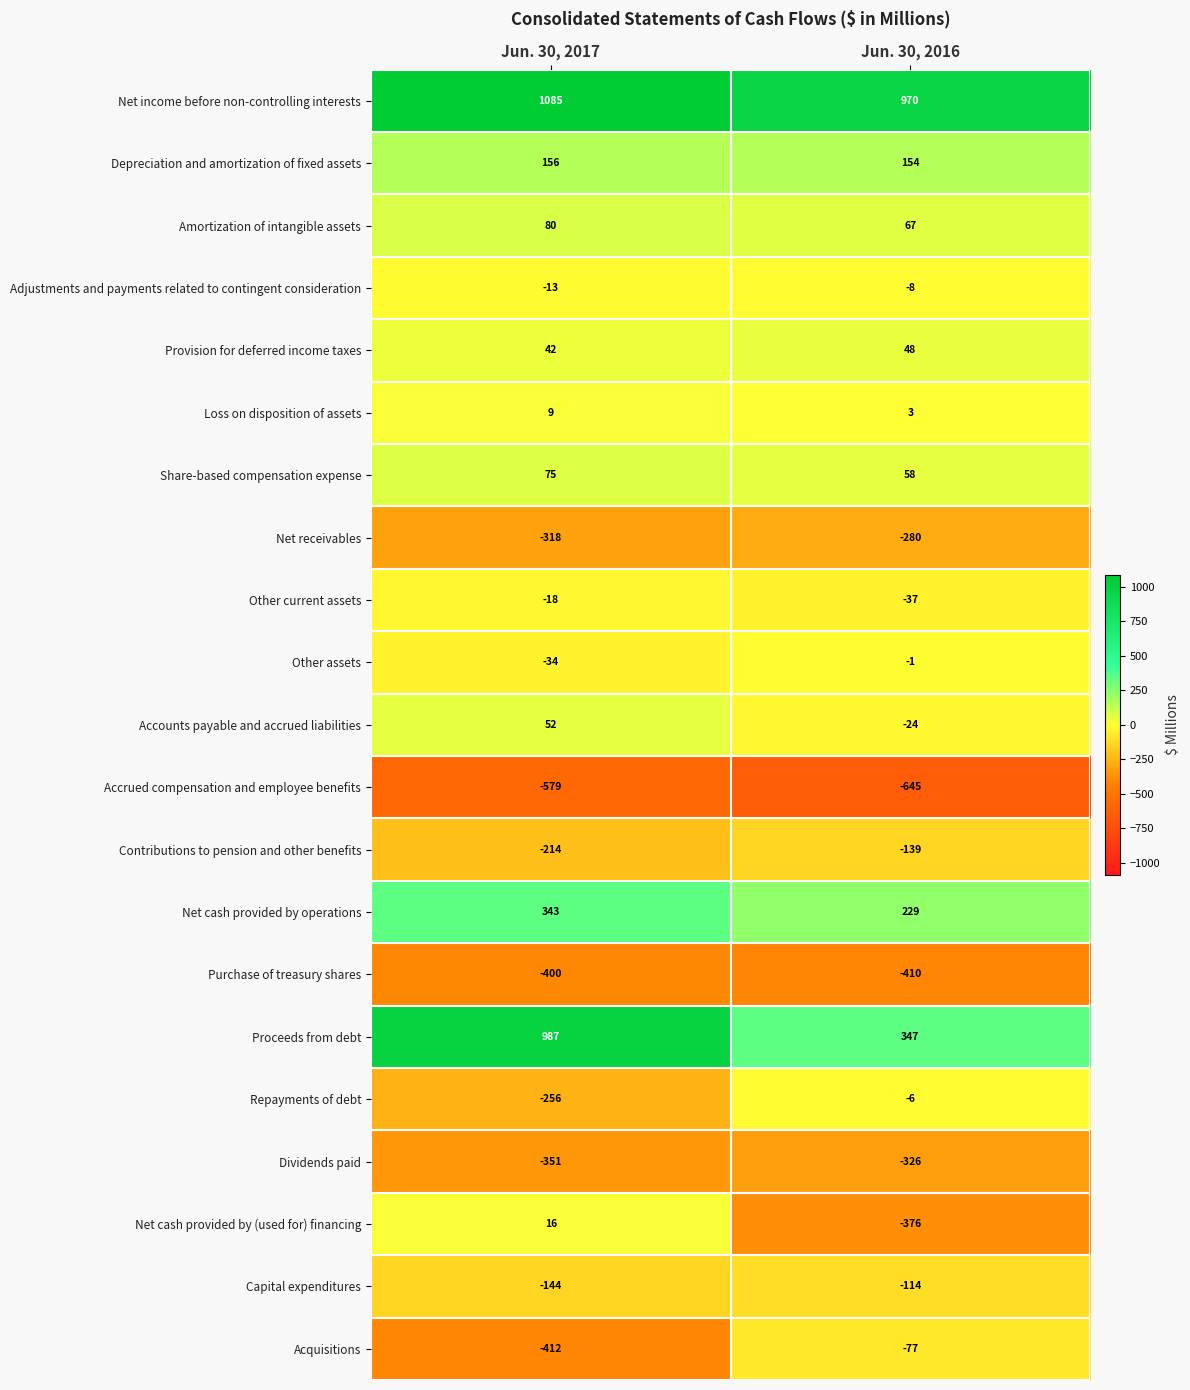

Which label corresponds to the smallest value in the chart?

Jun. 30, 2016